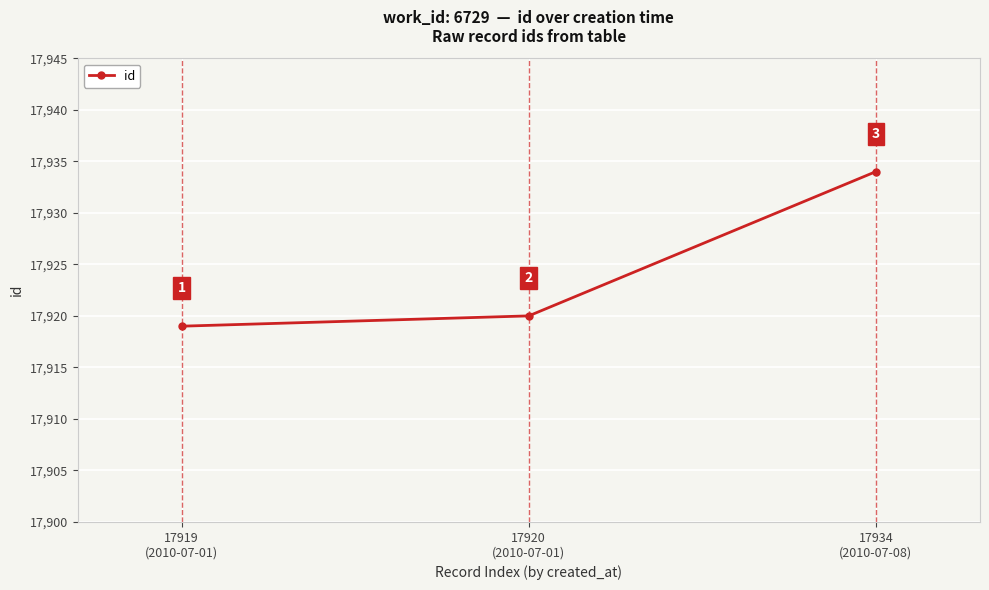

What is the value of the 2nd point from the left?

17920